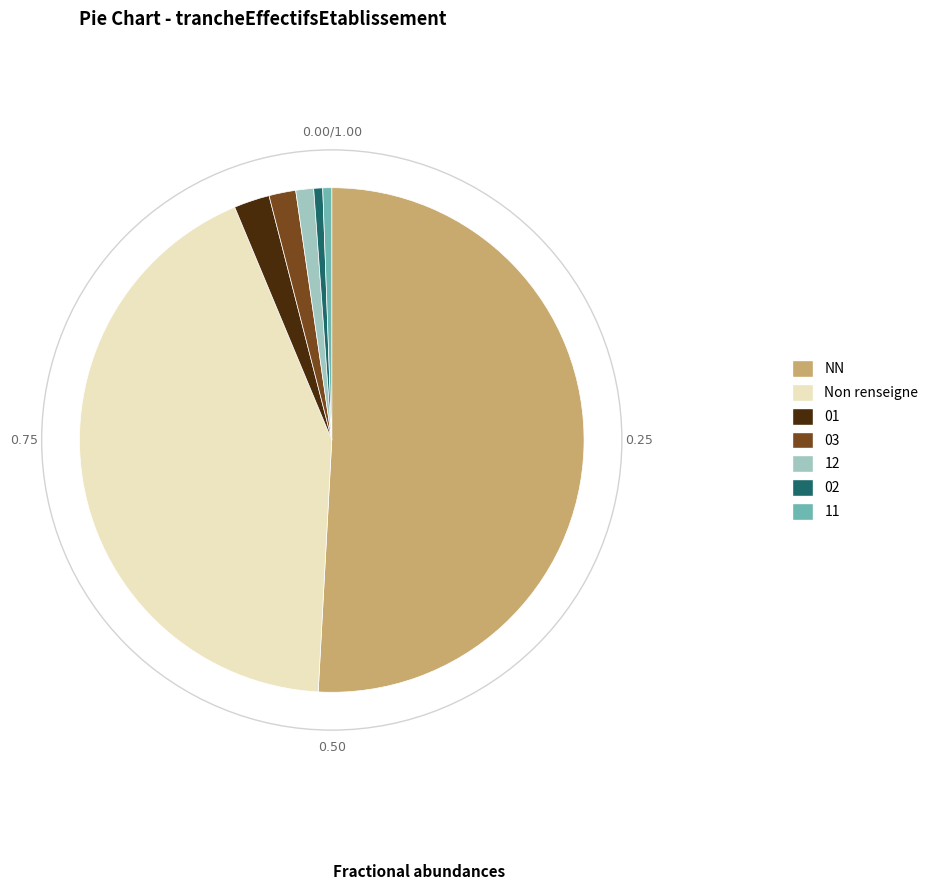

What is the largest slice in the pie chart?

NN